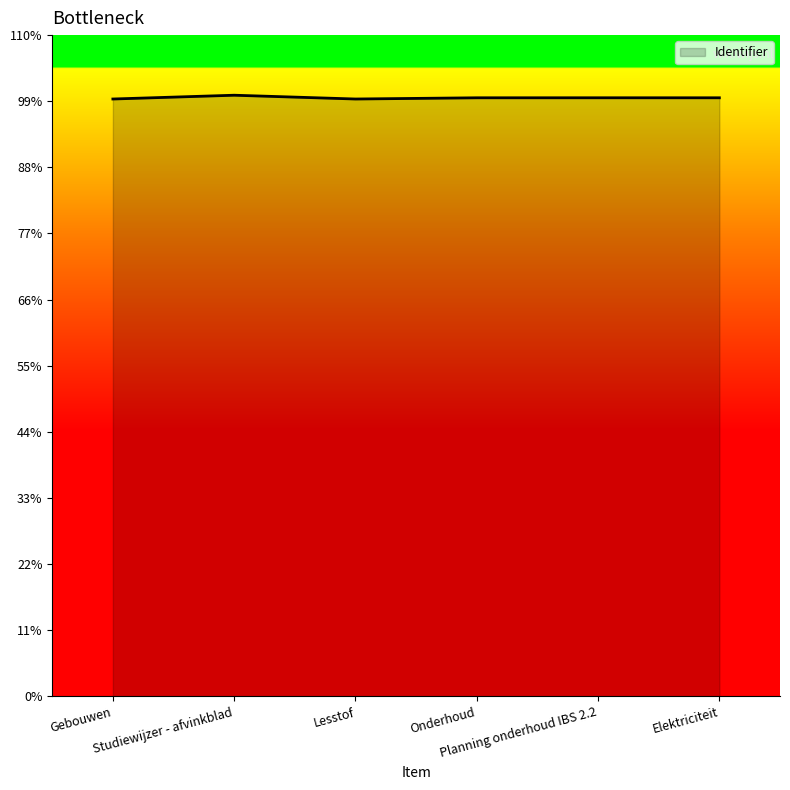

Does the chart have visible grid lines?

No